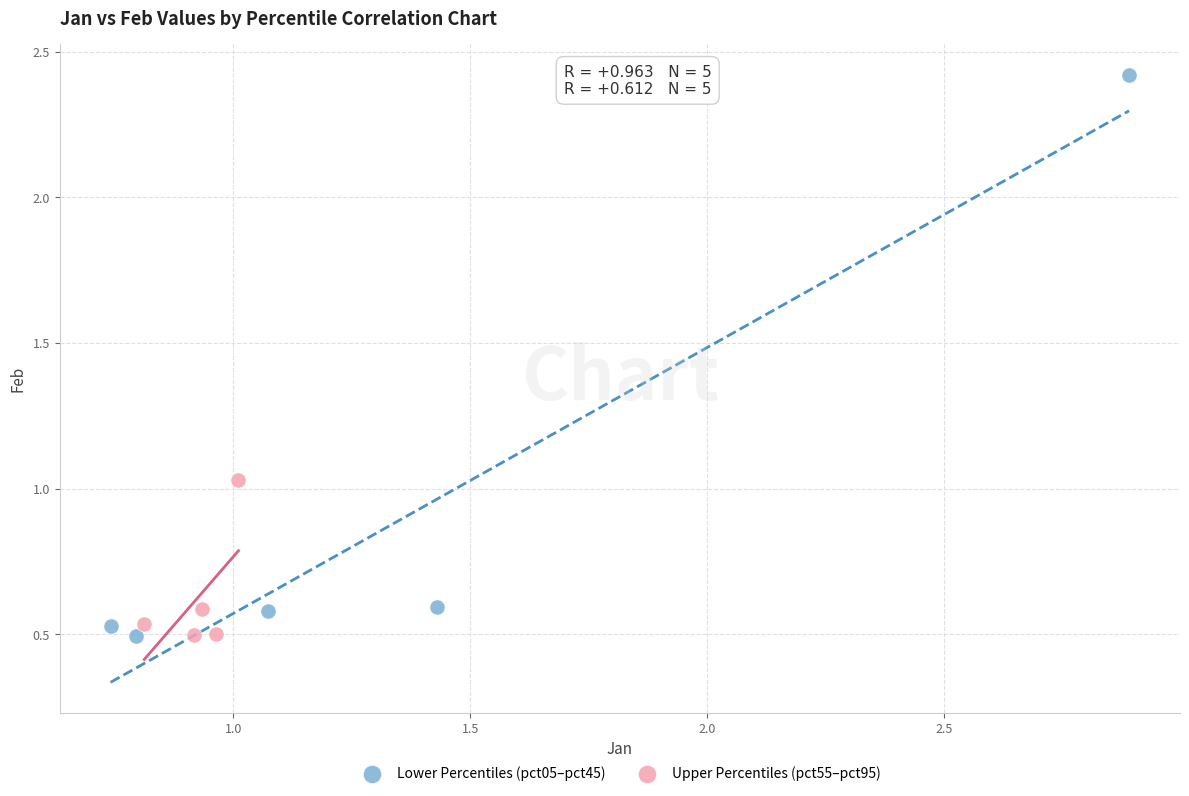

Which series has the largest Y range (max minus min)?

Lower Percentiles (pct05–pct45)